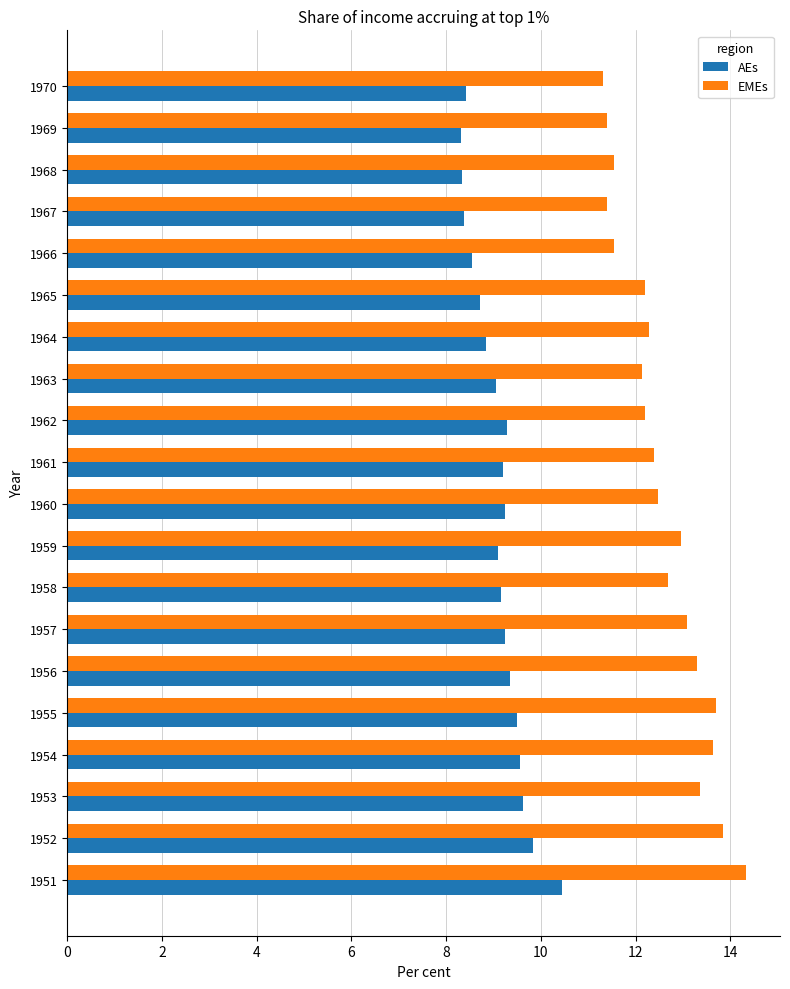

What is the approximate value of EMEs at 1958?

12.7